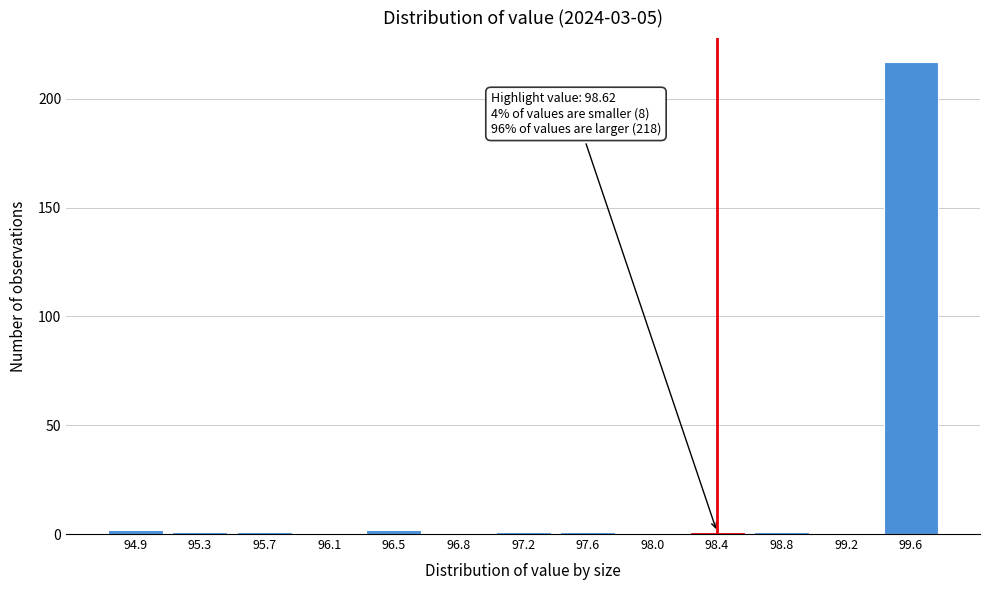

Reading left to right, transcribe all the data shown in this chart.

94.9=2	95.3=1	95.7=1	96.1=0	96.5=2	96.8=0	97.2=1	97.6=1	98.0=0	98.4=1	98.8=1	99.2=0	99.6=217